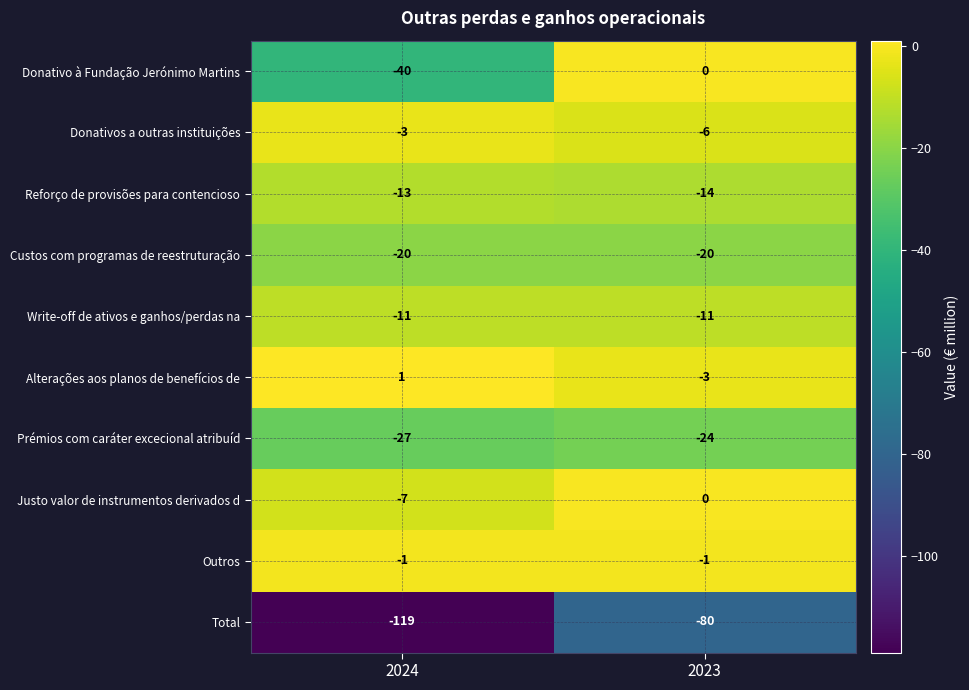

Between 2024 and 2023, which series saw the biggest shift?

Donativo à Fundação Jerónimo Martins